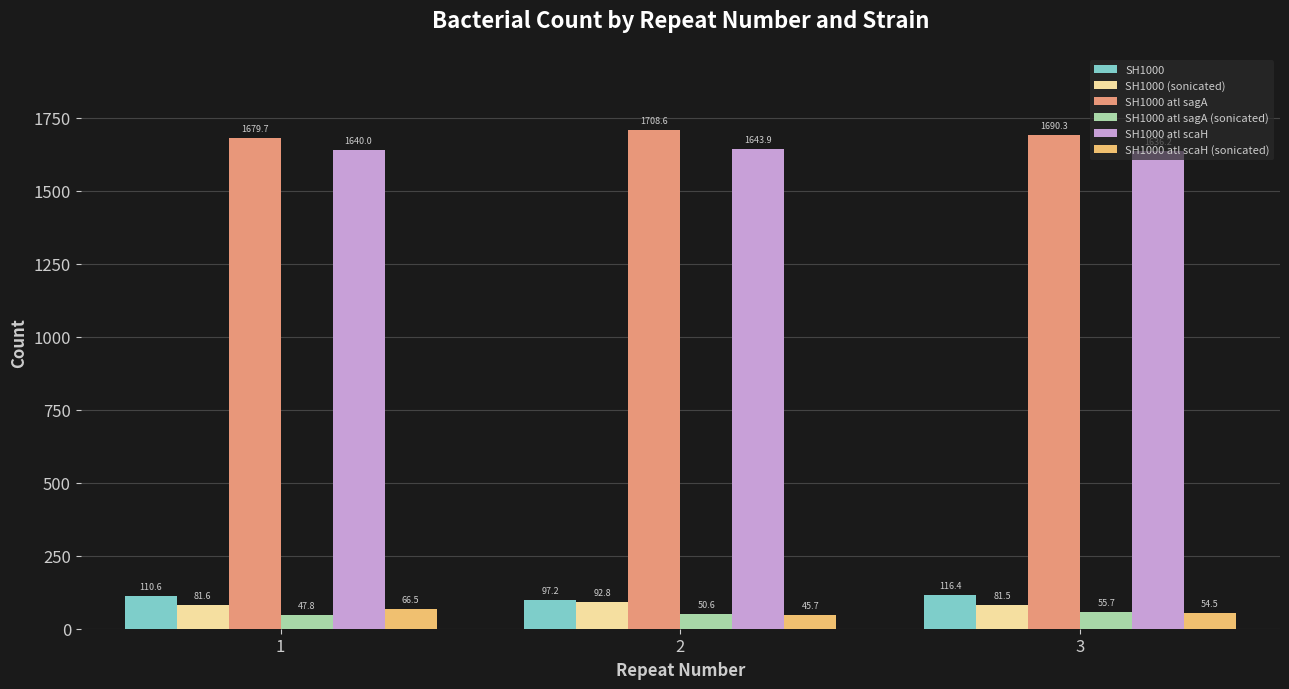

Does the chart contain any negative values?

No